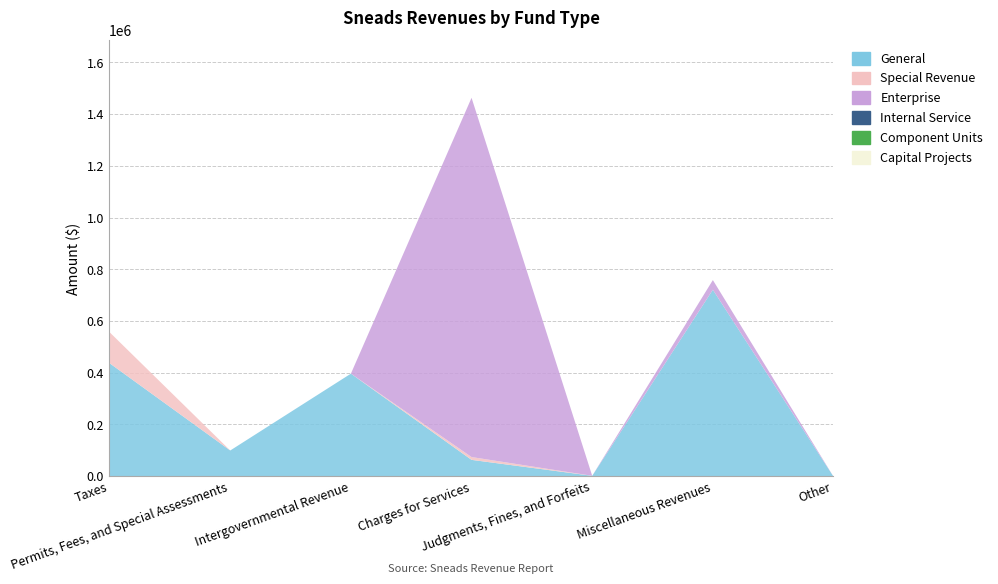

What are all the series names shown in the legend?

General, Special Revenue, Enterprise, Internal Service, Component Units, Capital Projects